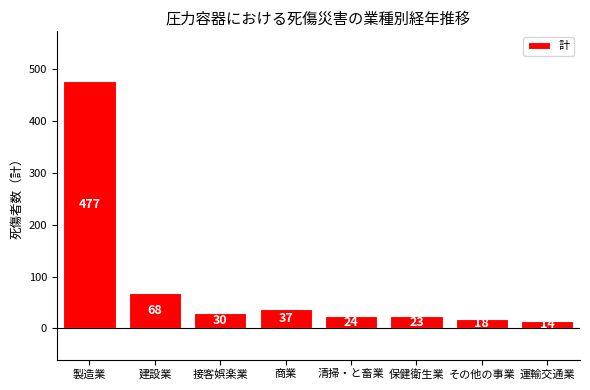

Rank the categories by value from highest to lowest.

製造業, 建設業, 商業, 接客娯楽業, 清掃・と畜業, 保健衛生業, その他の事業, 運輸交通業